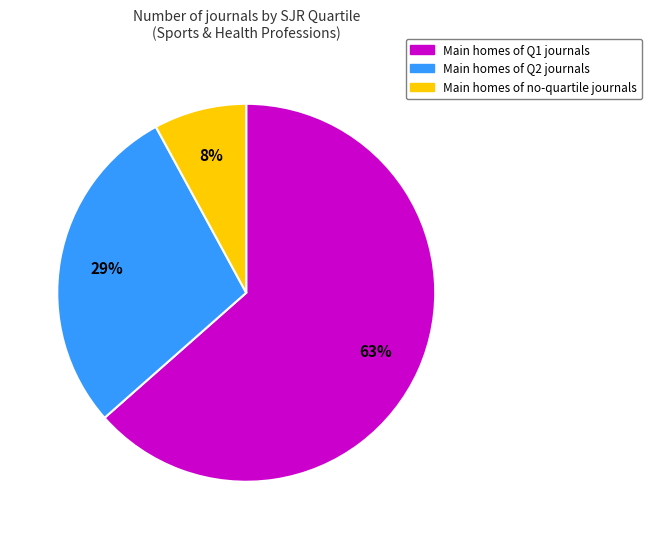

To the nearest percent, what is the average slice percentage?

33%